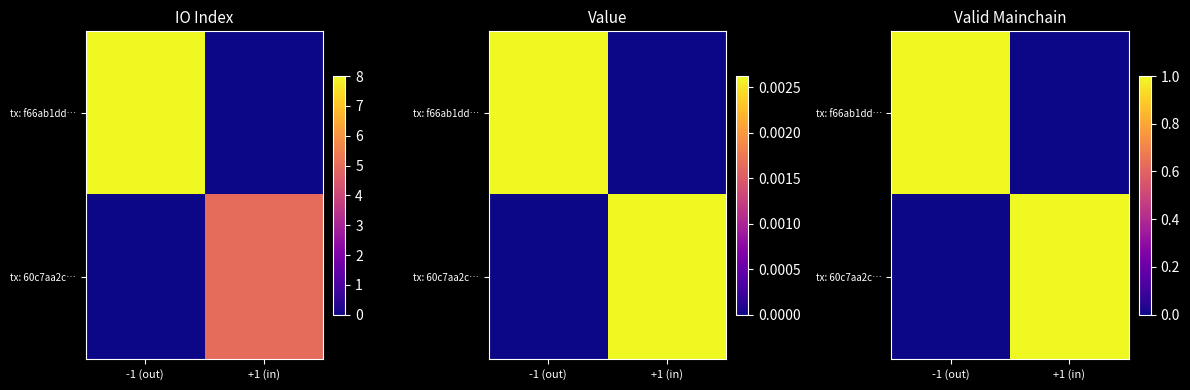

At which label does tx: f66ab1dd… reach its minimum?

+1 (in)